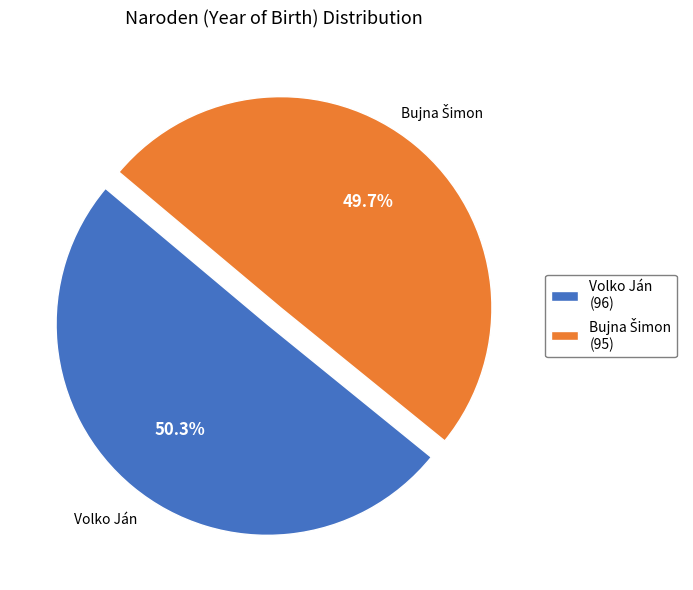

How much of the chart is everything except Volko Ján?

49.7%